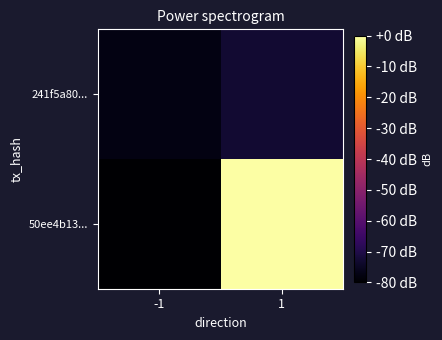

How many series are shown in this chart?

2